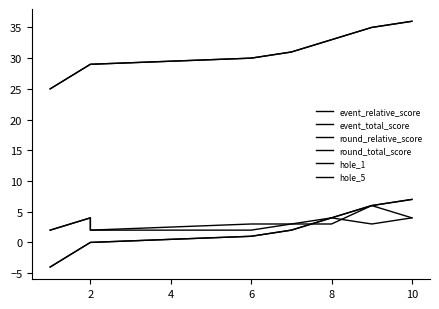

Count the hole_5 values in the range 2 to 4.

9